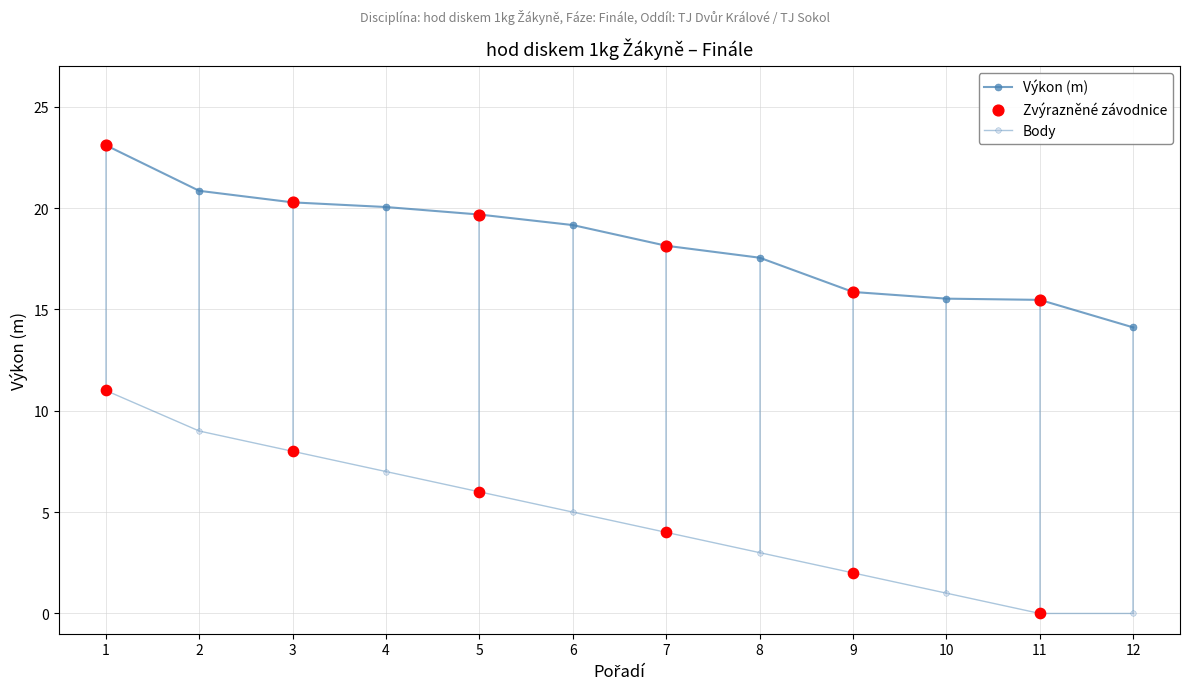

Which series has the largest total across all categories?

Výkon